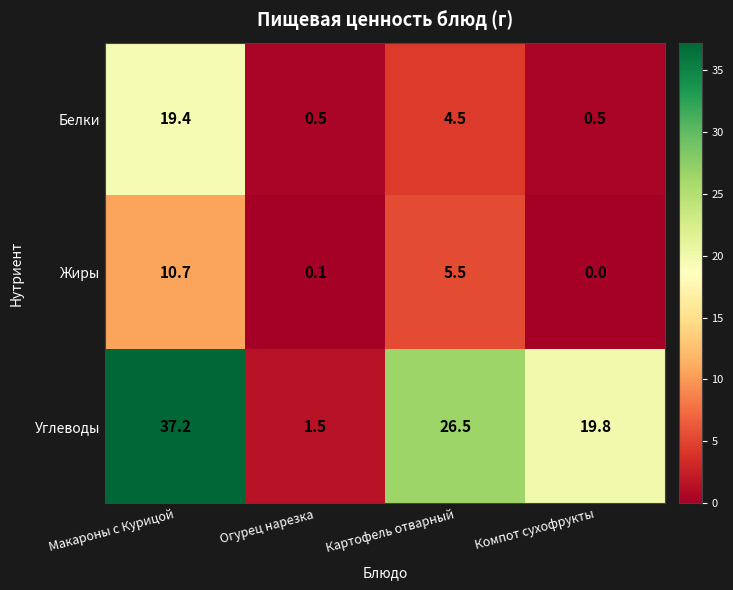

At which label does Углеводы first exceed 26?

Макароны с Курицой